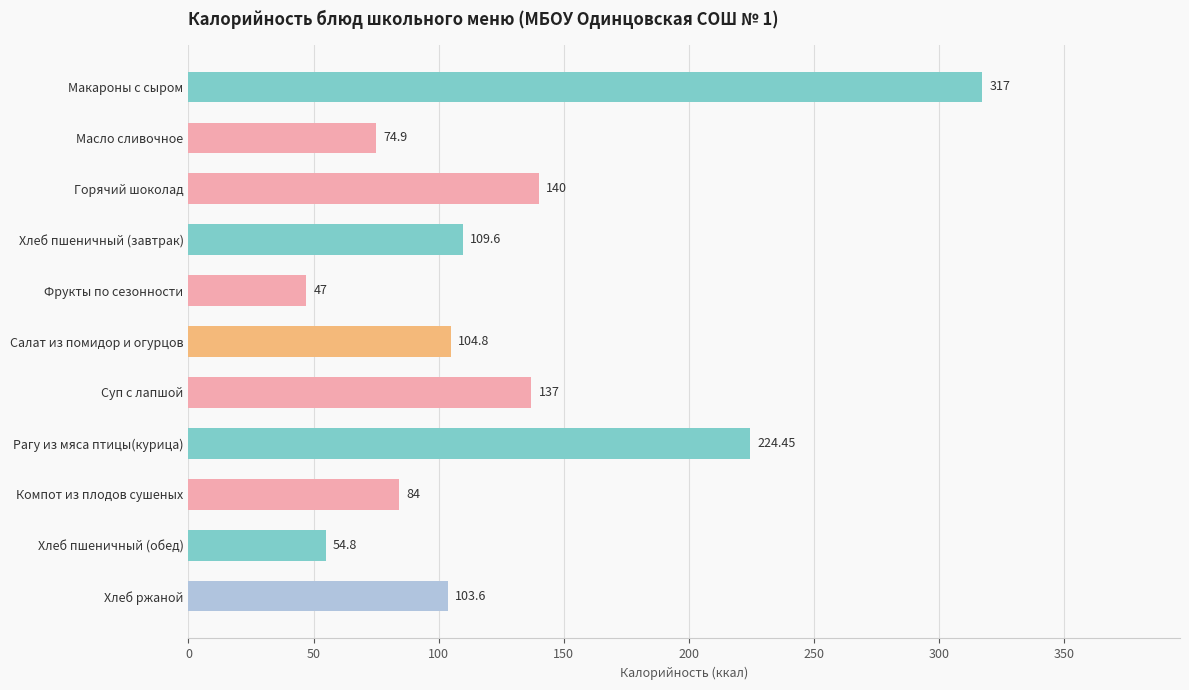

How many data points does each series have?

11